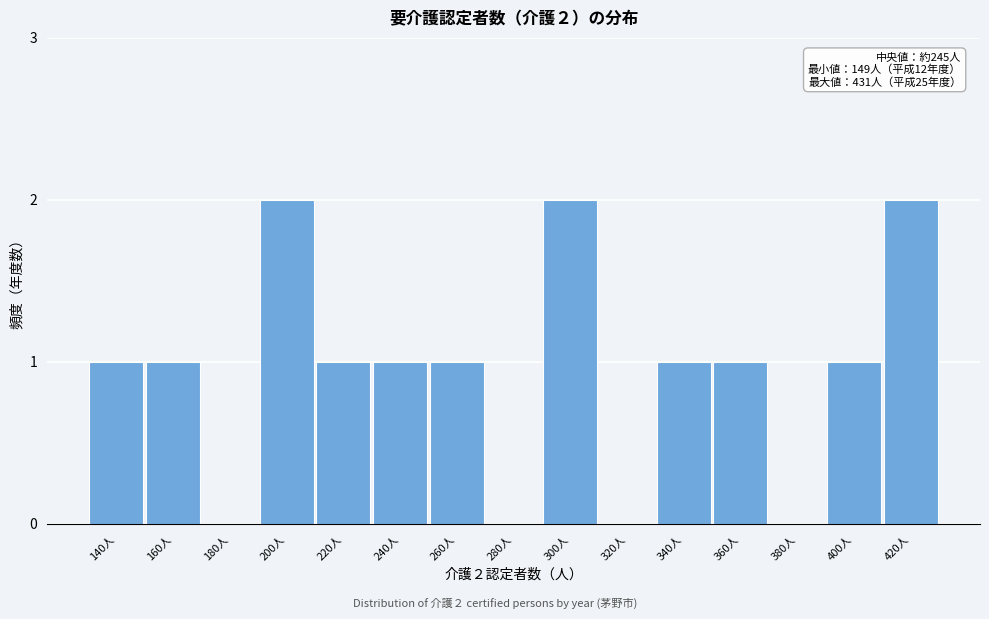

Reading right to left, transcribe all the data shown in this chart.

420人=2	400人=1	380人=0	360人=1	340人=1	320人=0	300人=2	280人=0	260人=1	240人=1	220人=1	200人=2	180人=0	160人=1	140人=1